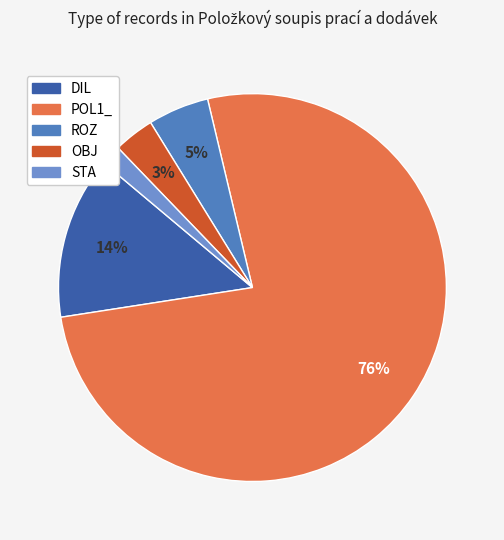

Which slice represents more than half of the pie?

POL1_